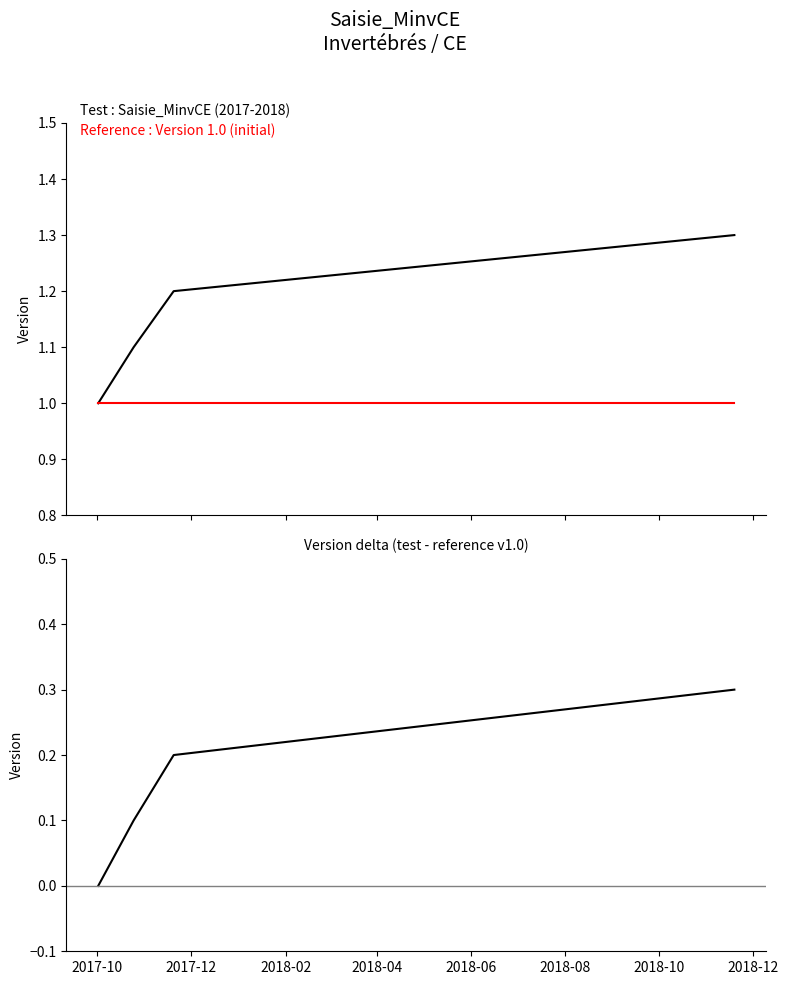

True or false: Version (reference) and Version delta intersect in this chart.

False